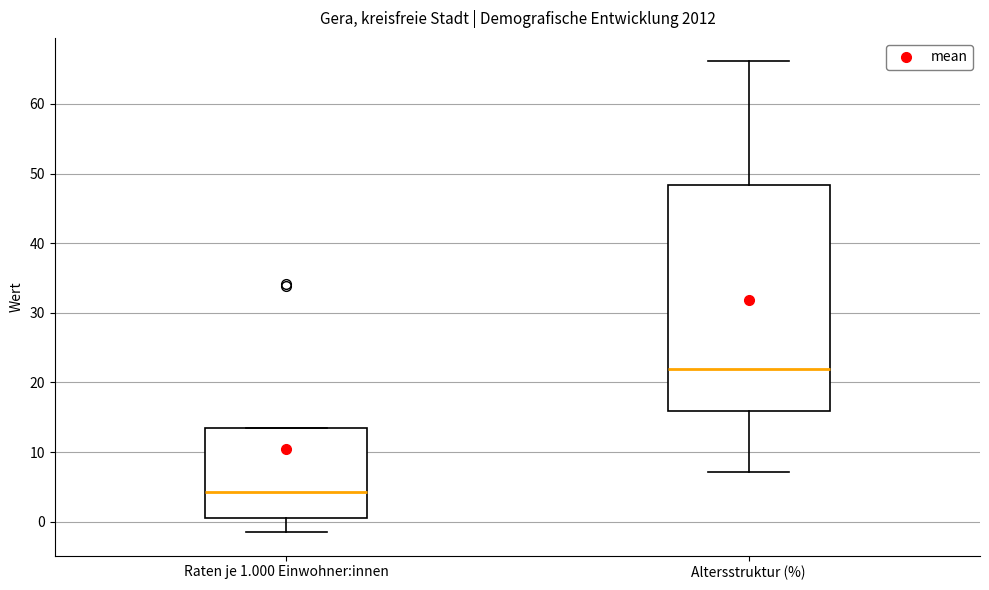

Reading left to right, transcribe this box plot: for each box, give where its median line is, the range the box spans, and where its two whiskers end, as read against the y-axis. The values are not printed on the chart, so give them approximately, as read against the axis.

Raten je 1.000 Einwohner:innen: median 4, box 1 to 14, whiskers -1 to 14
Altersstruktur (%): median 22, box 16 to 48, whiskers 7 to 66